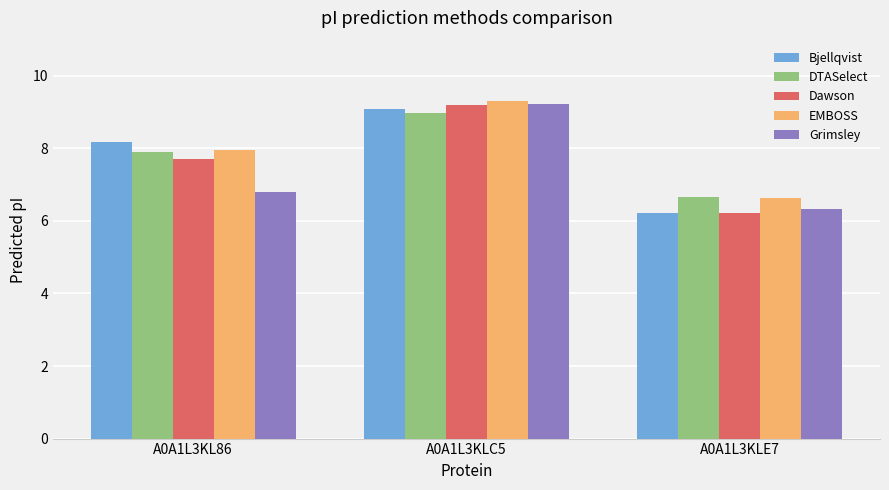

Reading right to left, extract all data points from this chart.

Bjellqvist: 6.2	9.1	8.2
DTASelect: 6.7	9.0	7.9
Dawson: 6.2	9.2	7.7
EMBOSS: 6.6	9.3	8.0
Grimsley: 6.3	9.2	6.8